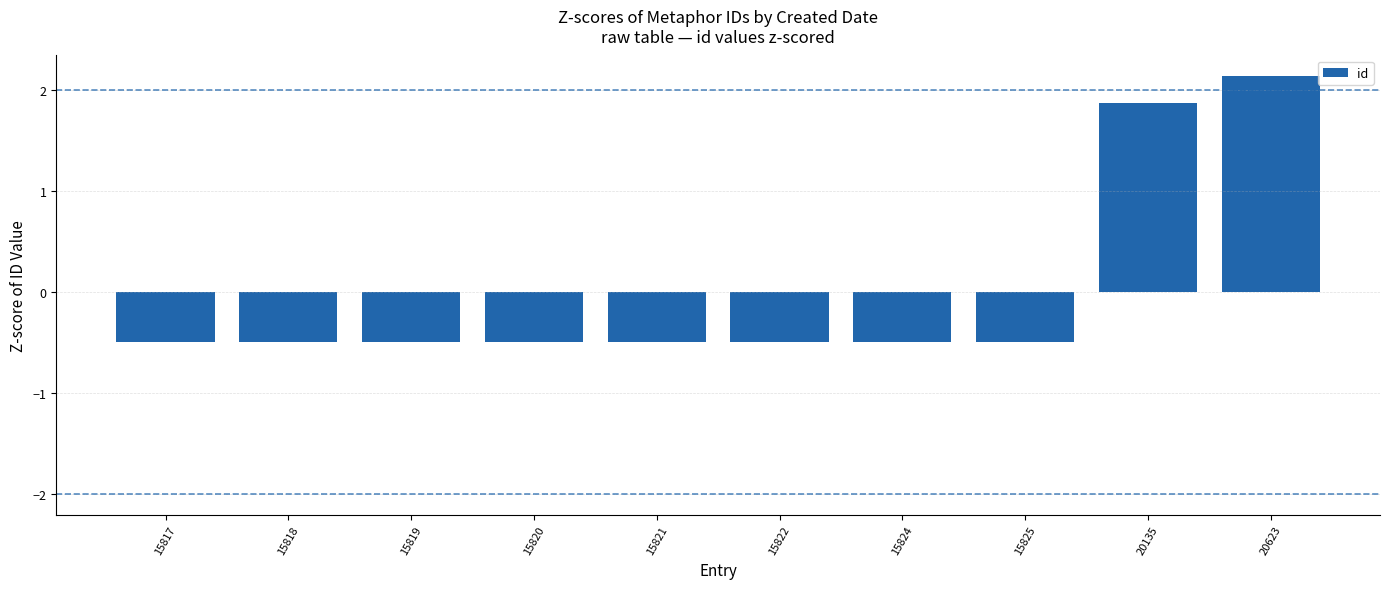

Which category has the highest value across all series?

20623